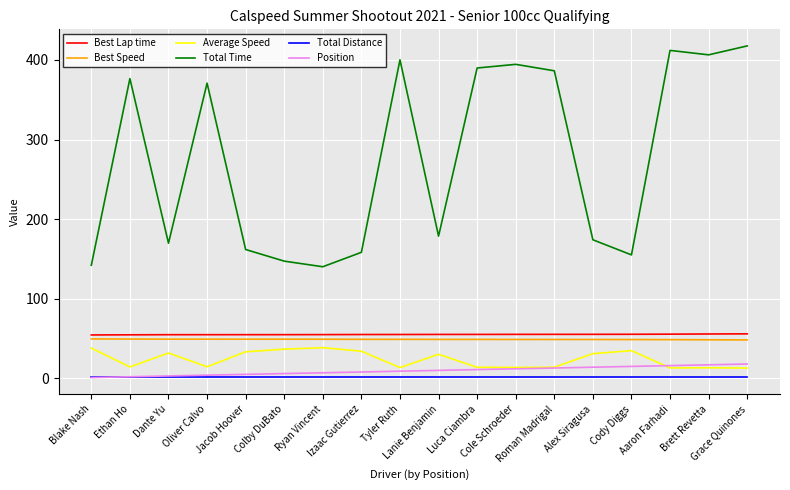

True or false: Total Distance and Total Time intersect in this chart.

False